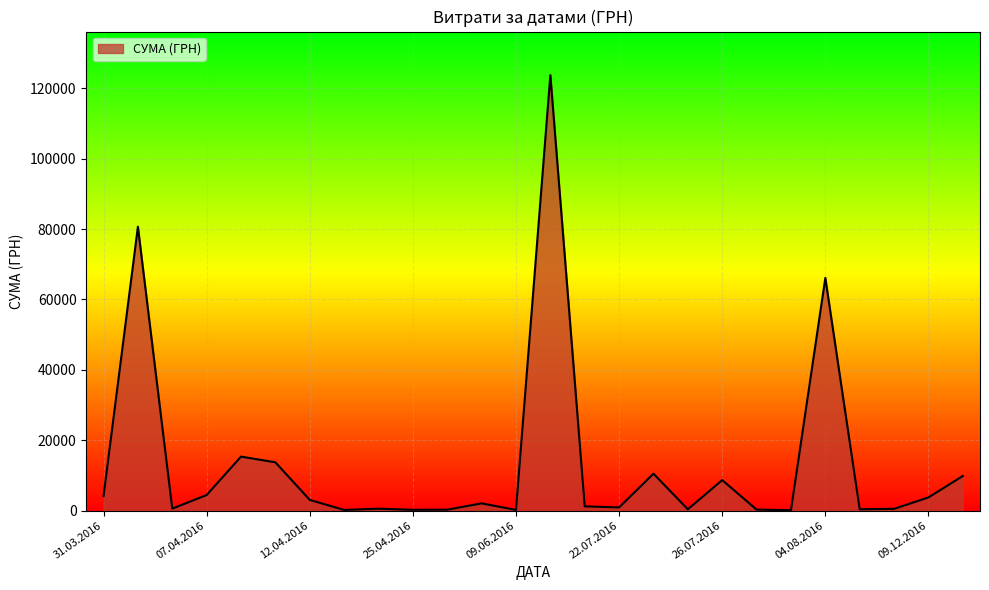

How many categories are shown in the chart?

26